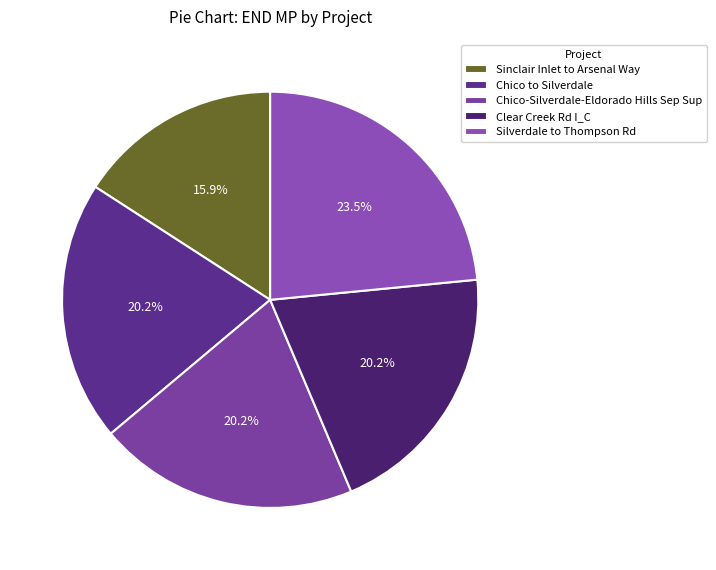

To the nearest percent, what is the difference between the largest and smallest slice percentages?

8%